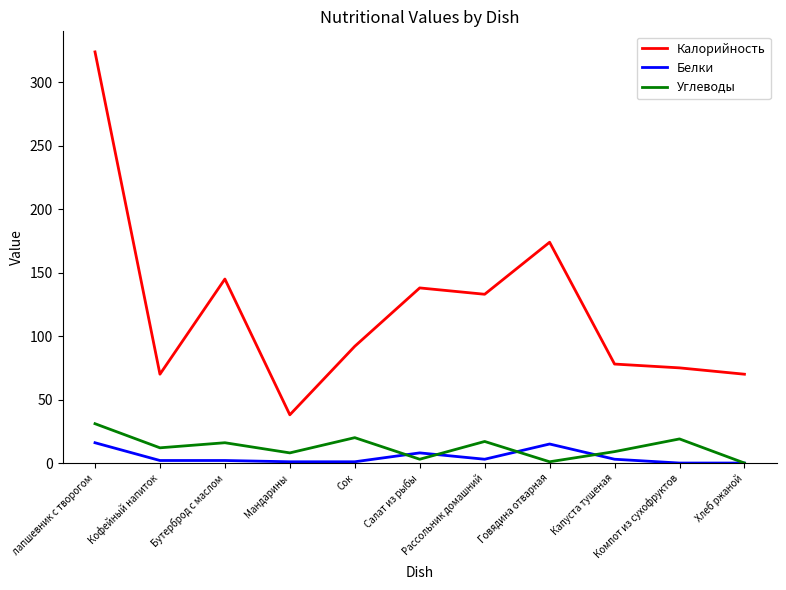

Which series has the largest range (max minus min)?

Калорийность